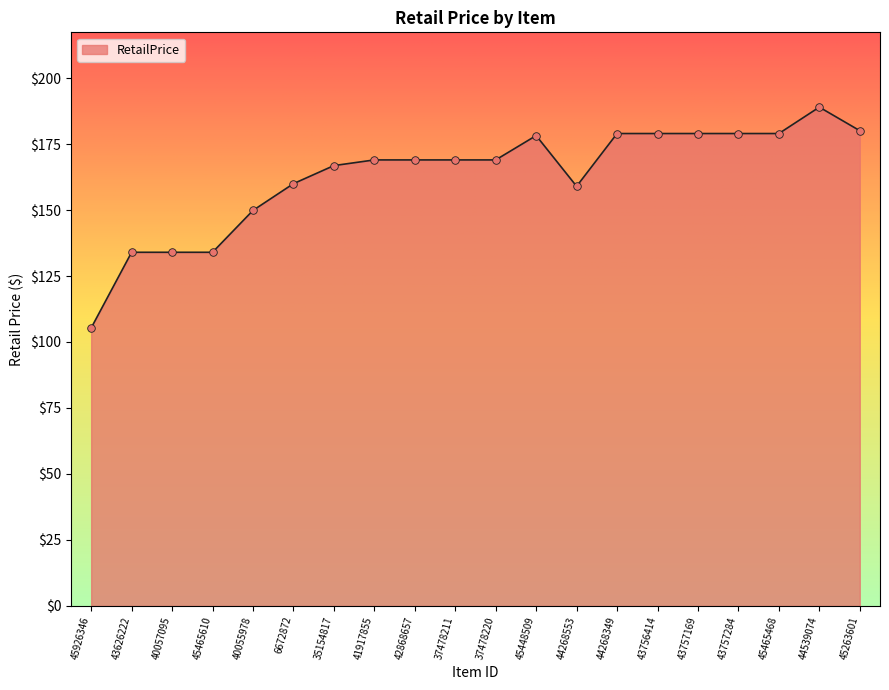

Which has a higher value, 45465610 or 44268553?

44268553